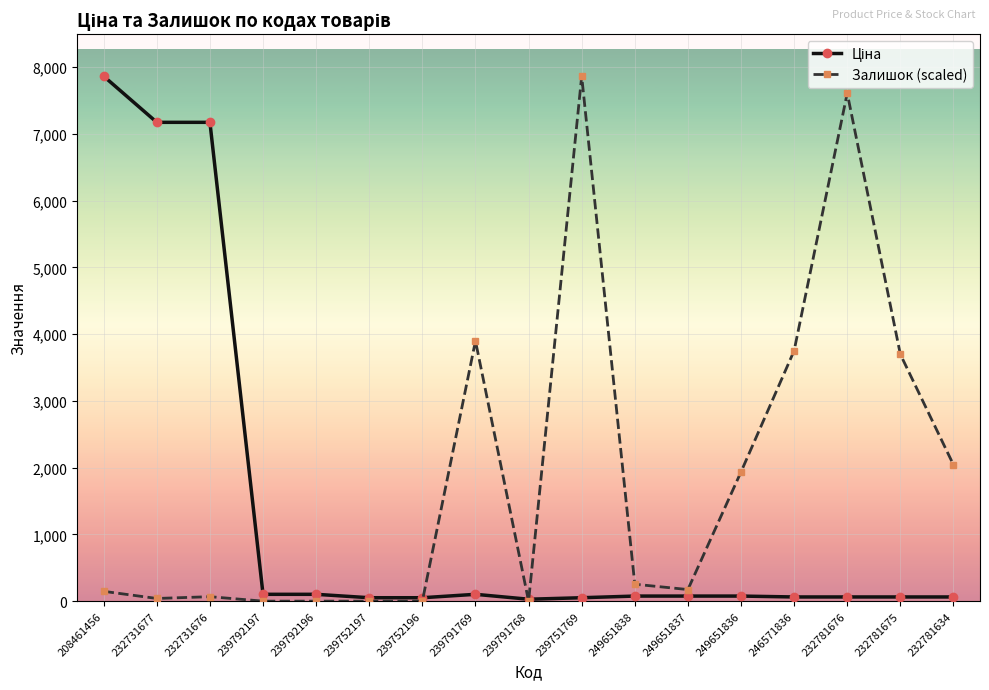

Which series has the largest total across all categories?

Залишок (scaled)